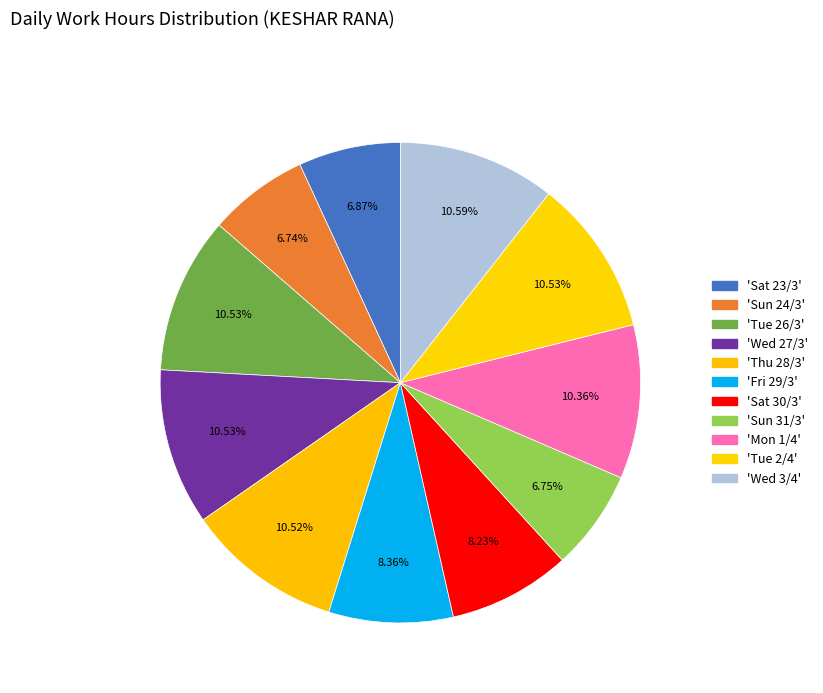

Count the number of slices in the pie.

11